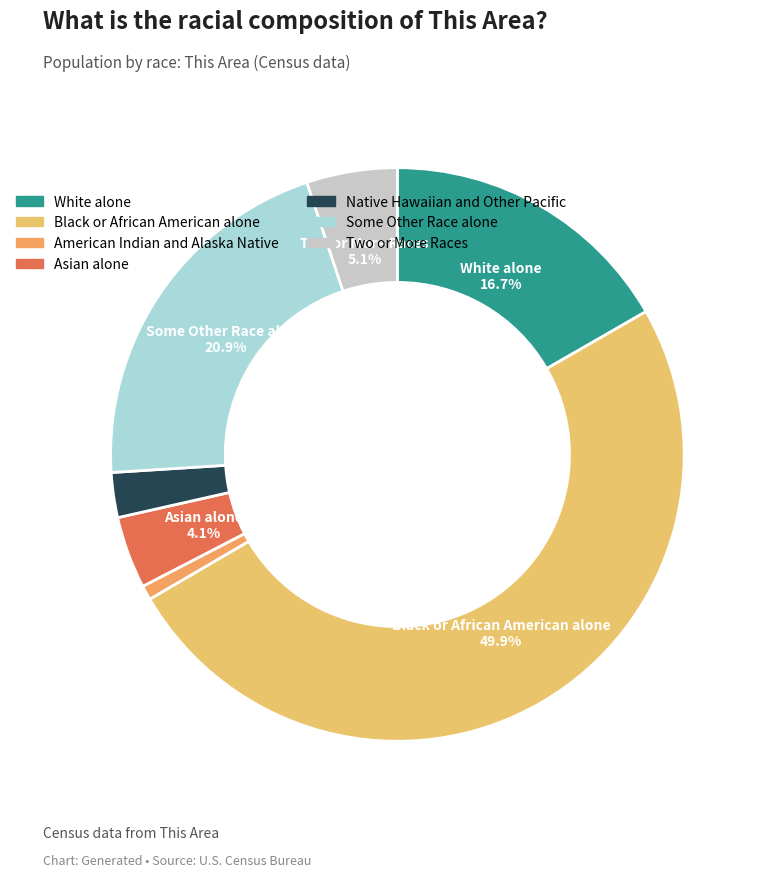

To the nearest percent, what is the difference between the largest and smallest slice percentages?

49%